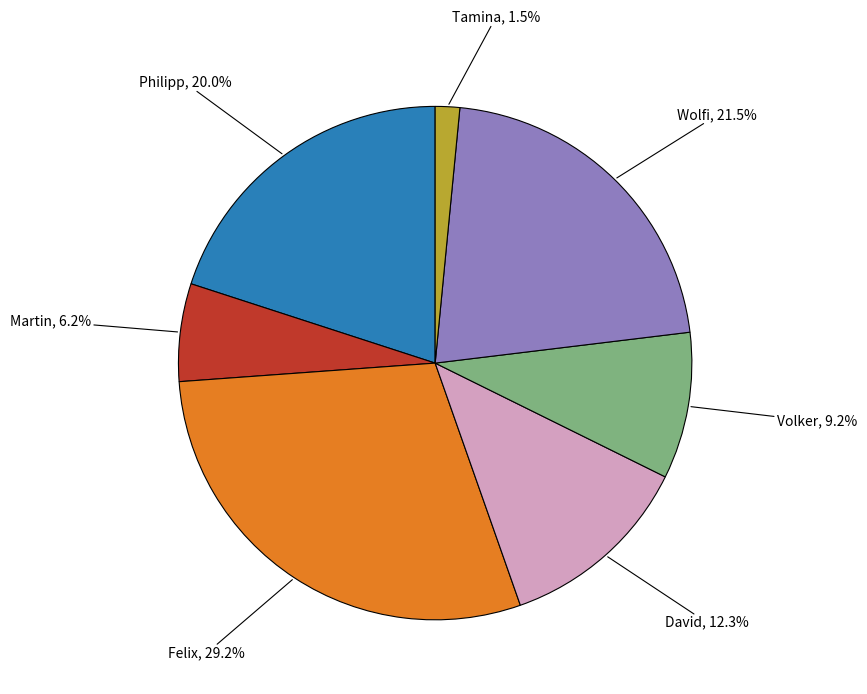

Does David account for over 50% of the chart?

No